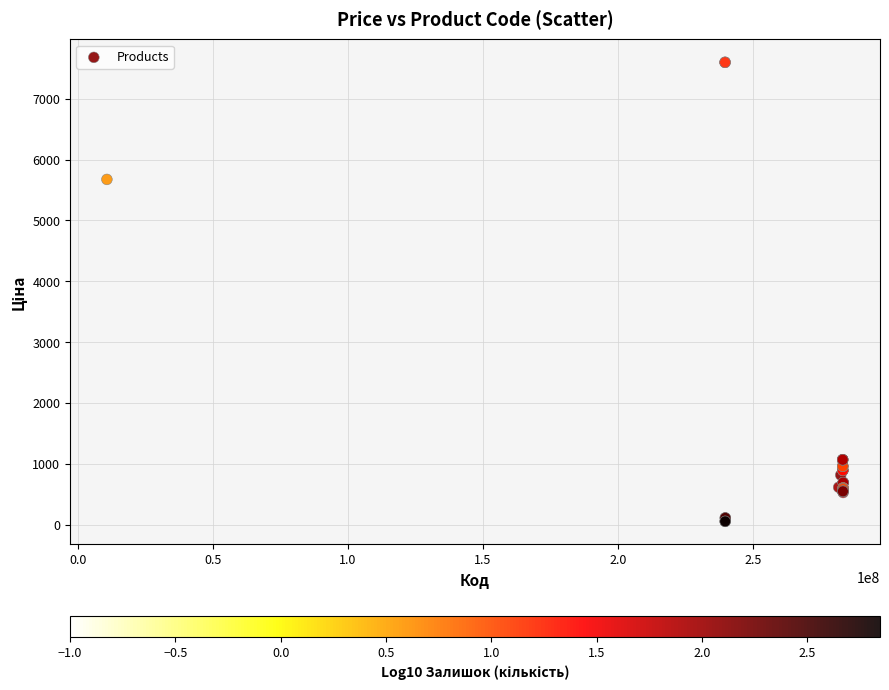

What Y value in the scatter plot is closest to 3826?

5673.8